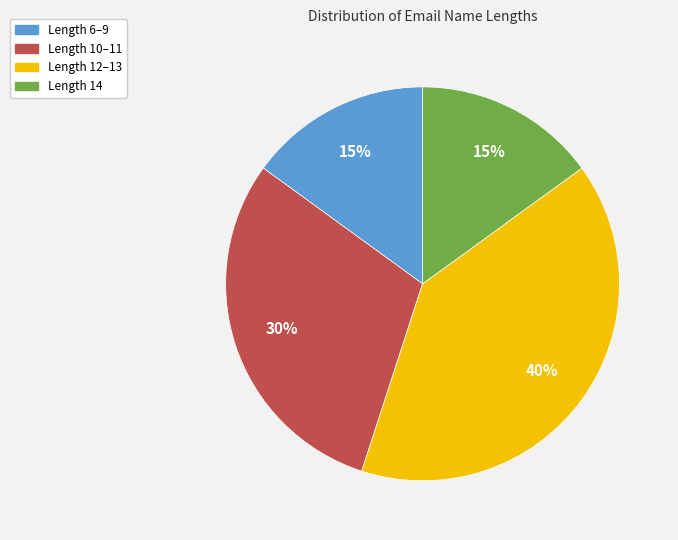

Which category has the biggest portion of the pie?

Length 12–13